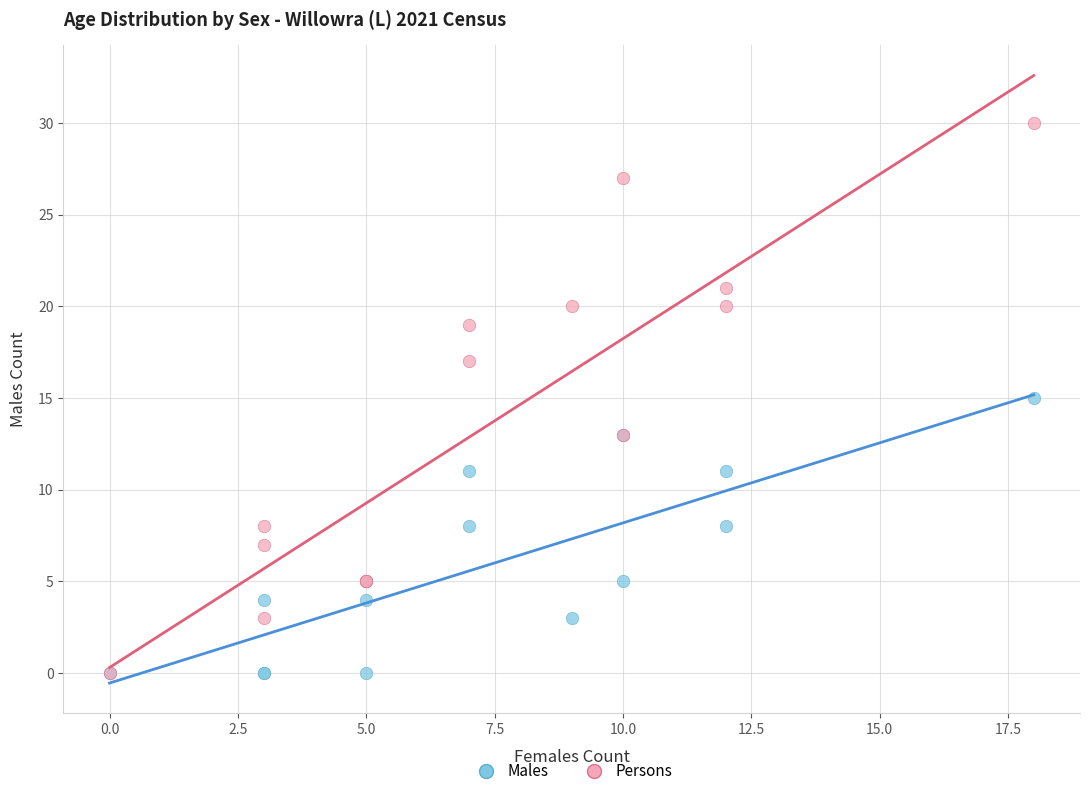

What are all the series names shown in the legend?

Males, Persons